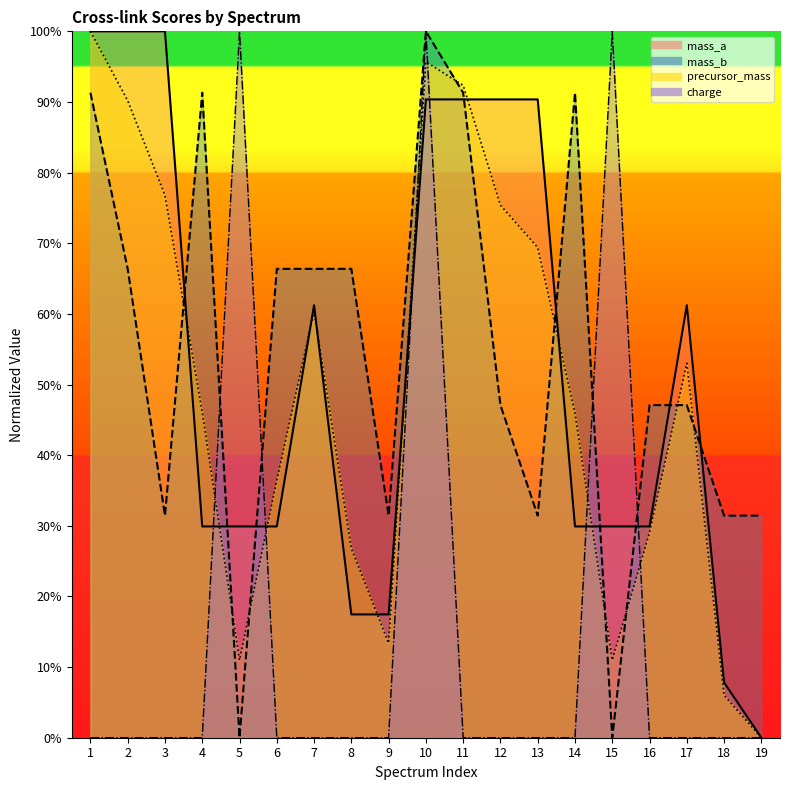

Read the precursor_mass value at 1.

100.0